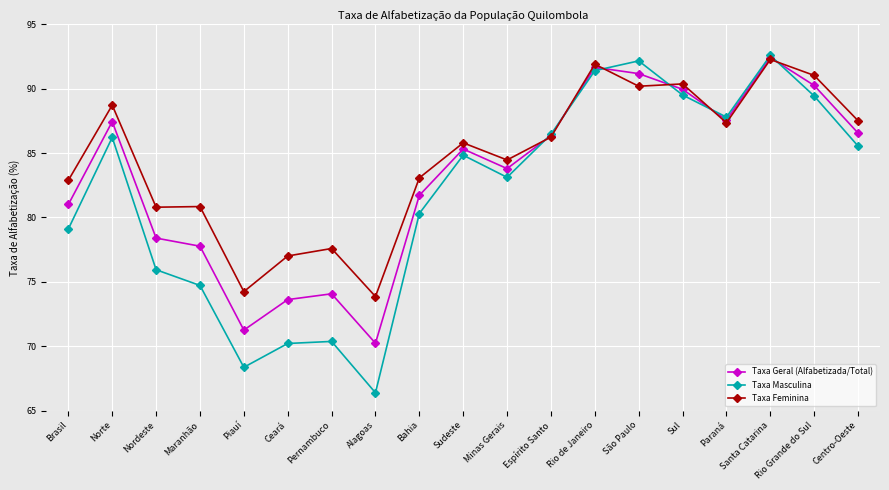

True or false: Taxa Feminina and Taxa Masculina cross at least once.

True